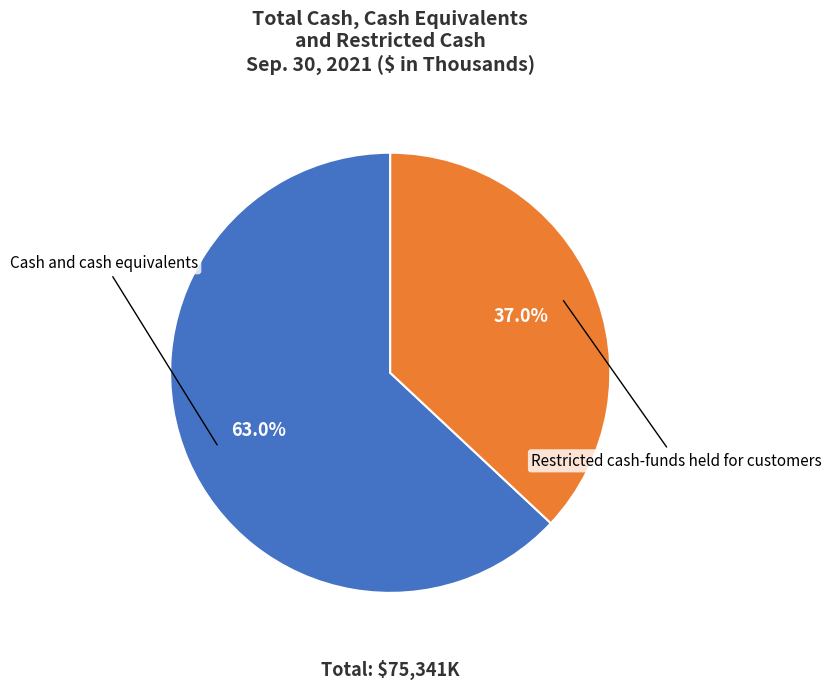

Combined, do Cash and cash equivalents and Restricted cash-funds held for customers account for over 50%?

Yes